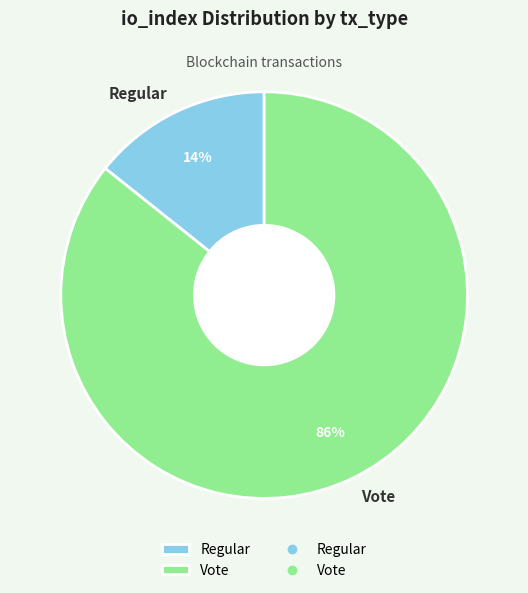

To the nearest percent, what is the combined percentage of Vote and Regular?

100%